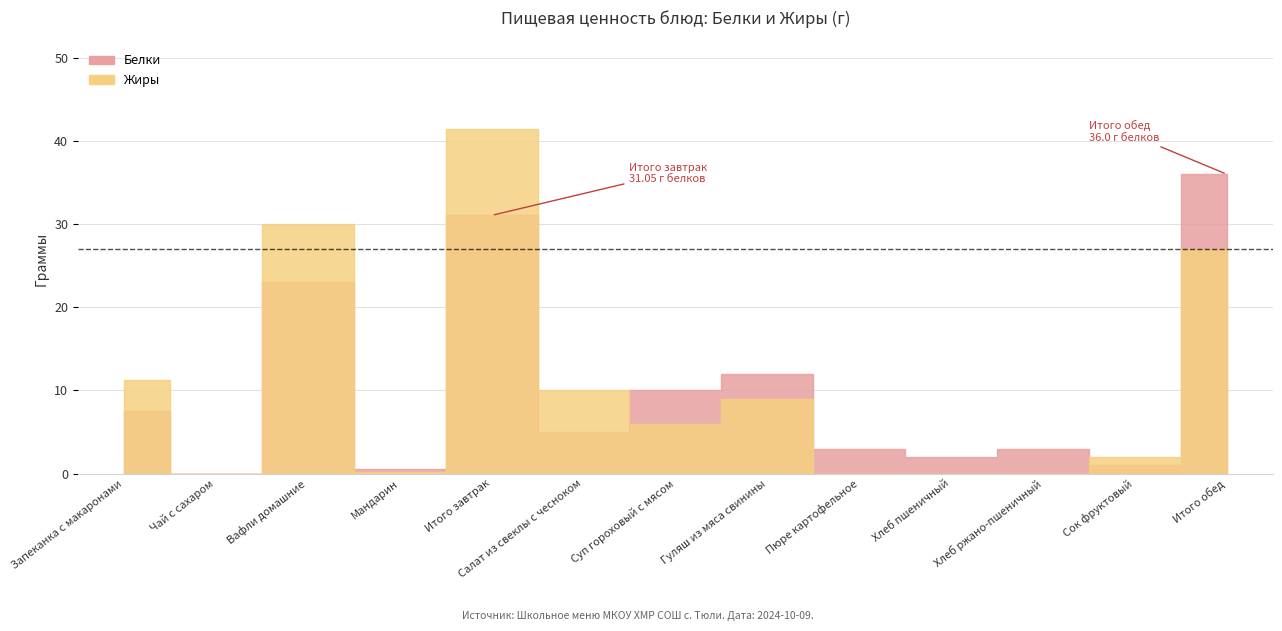

The value of Жиры at Салат из свеклы с чесноком is 10.0. True or false?

True